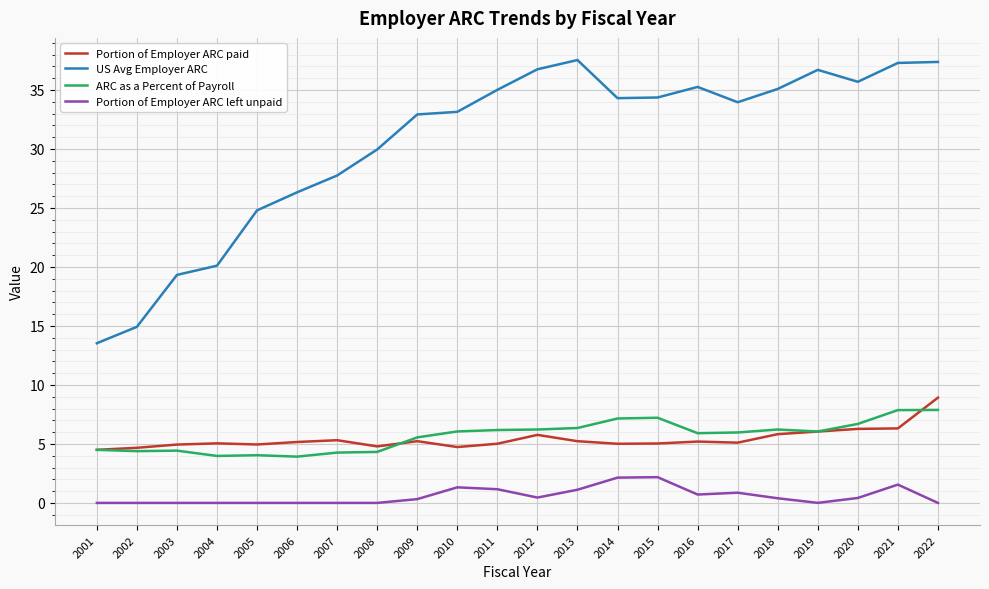

What is the total value across all series at 2008?

39.1